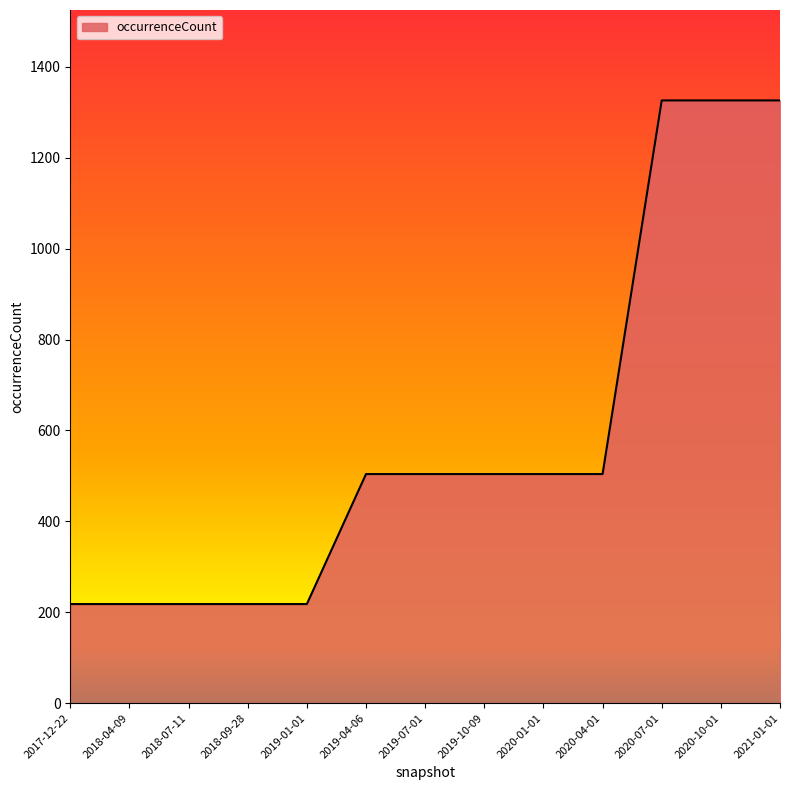

What is the minimum value shown in the chart?

218